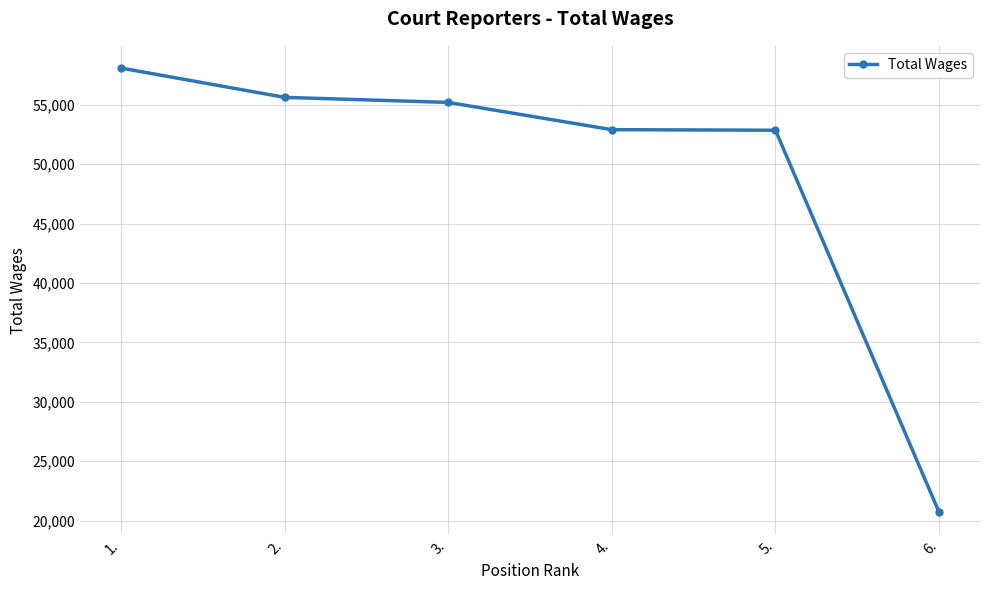

Between 3. and 2., which is larger?

2.